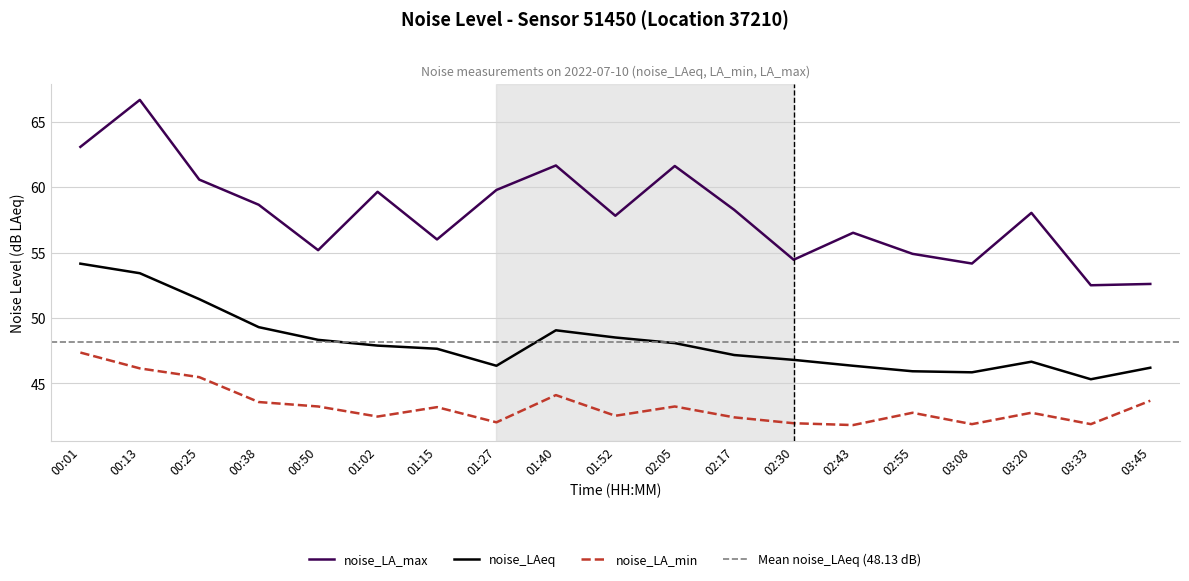

Rank the series at 02:05 from lowest to highest value.

noise_LA_min, noise_LAeq, noise_LA_max